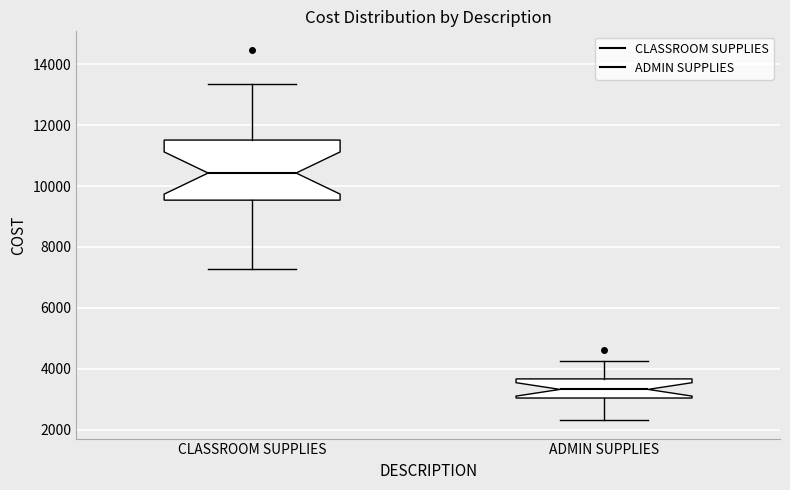

Which box's median line is the lowest?

ADMIN SUPPLIES